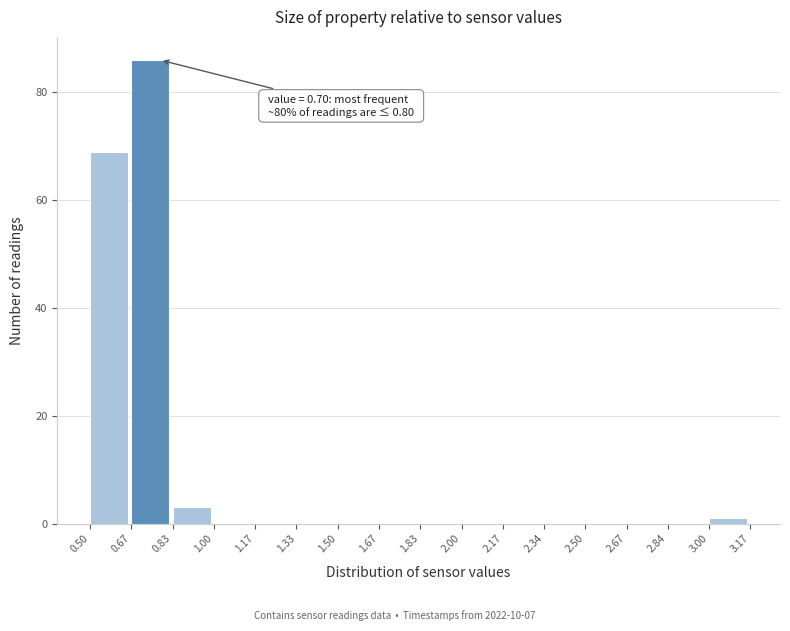

Over which range of the x-axis is the bar tallest?

0.67 to 0.83